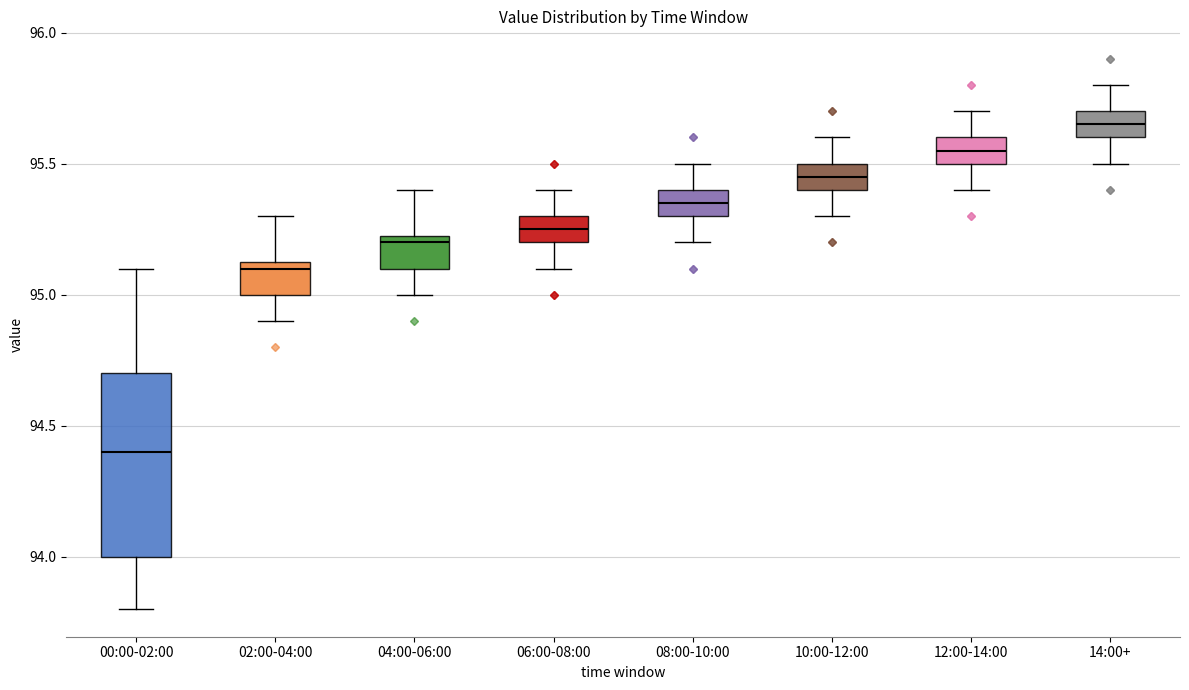

Where does the upper whisker of the box for 14:00+ end on the y-axis? The values are not printed on the chart, so give them approximately, as read against the axis.

95.80